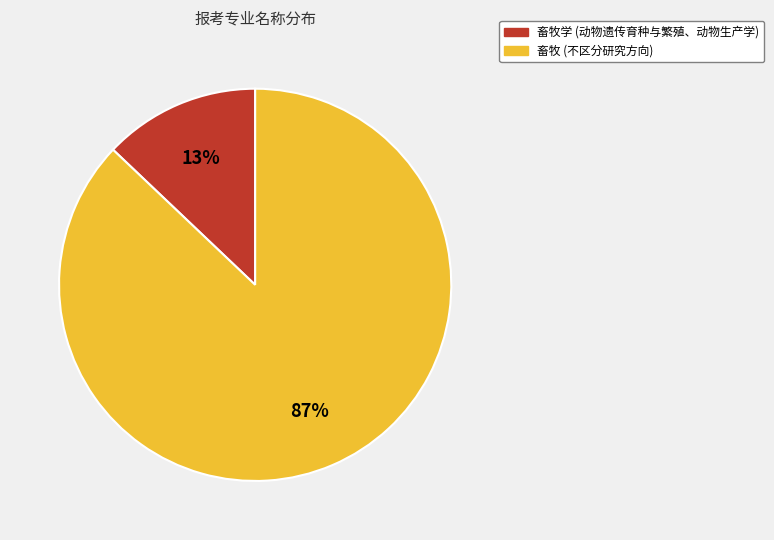

Is there any slice that represents more than half of the pie?

Yes